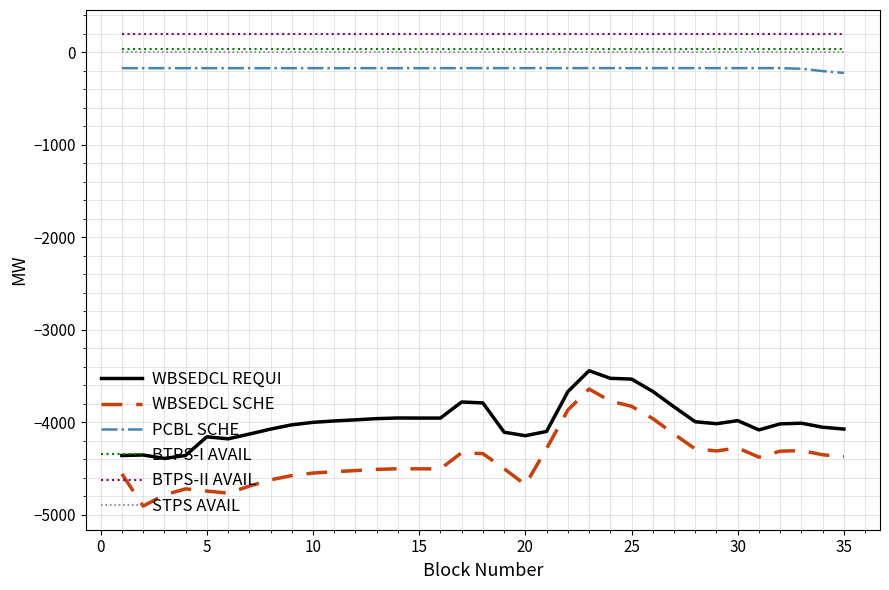

What is the maximum value for WBSEDCL SCHE?

-3639.6